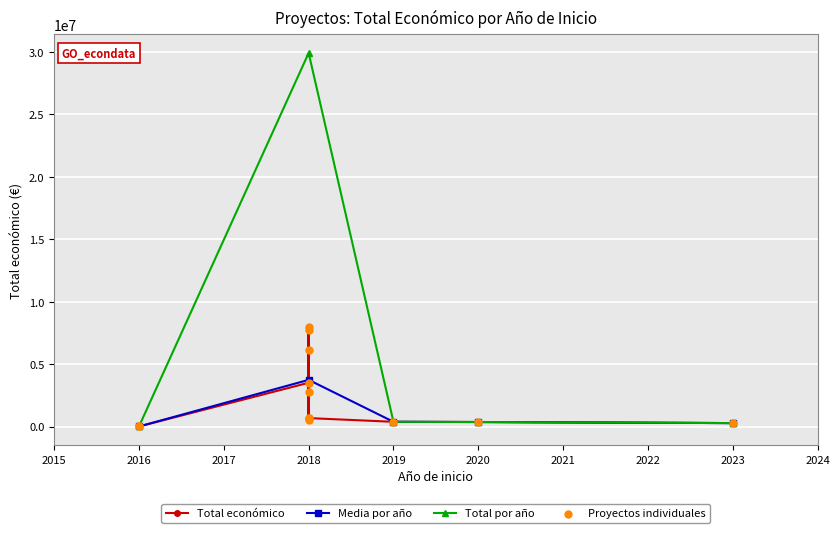

What is the ratio of the value at 2018 to the value at 2018?

5.3